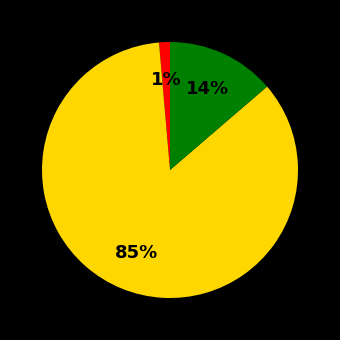

To the nearest percent, what is the average slice percentage?

33%